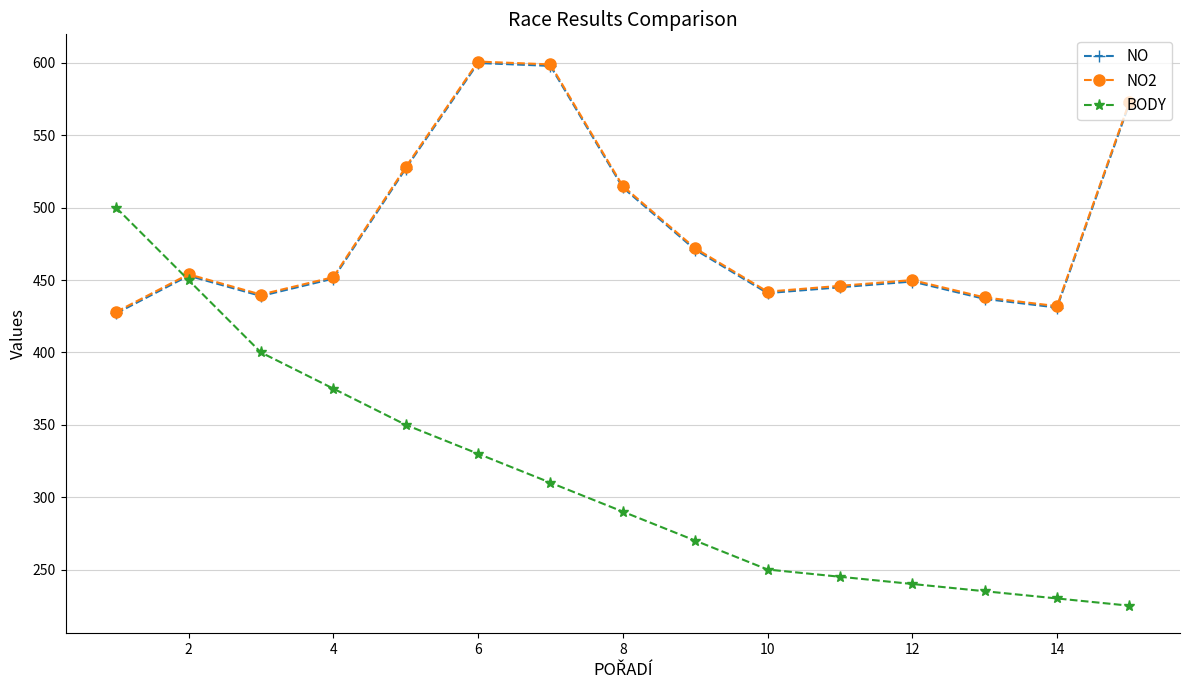

At how many categories does at least one series exceed 461?

7